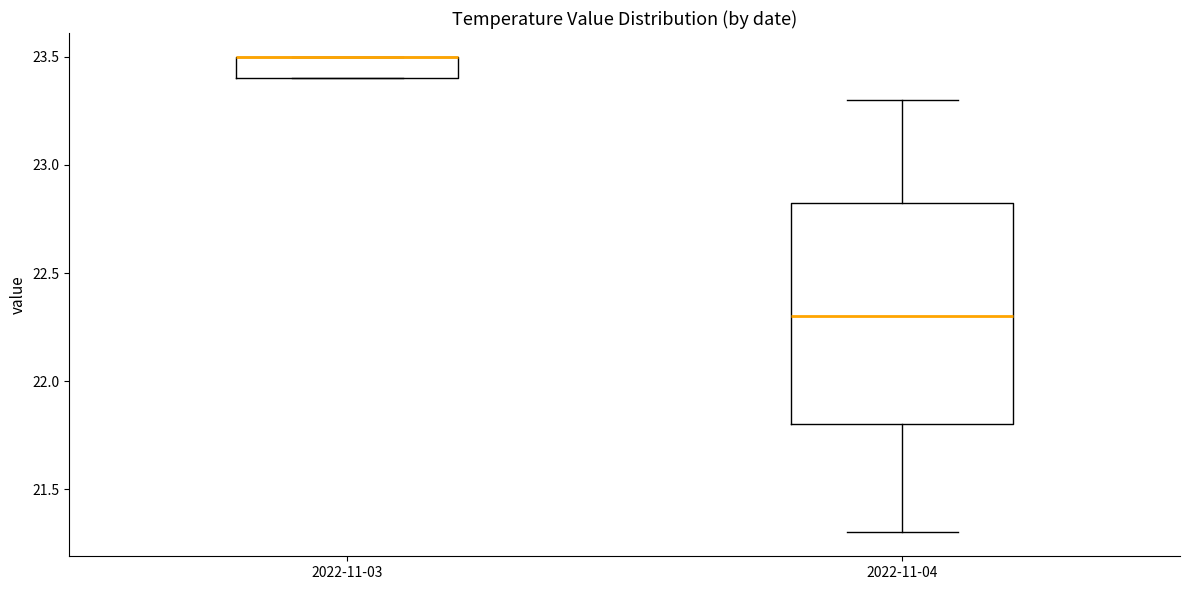

Reading left to right, read every box against the y-axis: the position of its median line, the range the box covers, and the ends of its whiskers. The values are not printed on the chart, so give them approximately, as read against the axis.

2022-11-03: median 23.50 (drawn on the box's upper edge), box 23.40 to 23.50, whiskers 23.40 to 23.50
2022-11-04: median 22.30, box 21.80 to 22.85, whiskers 21.30 to 23.30